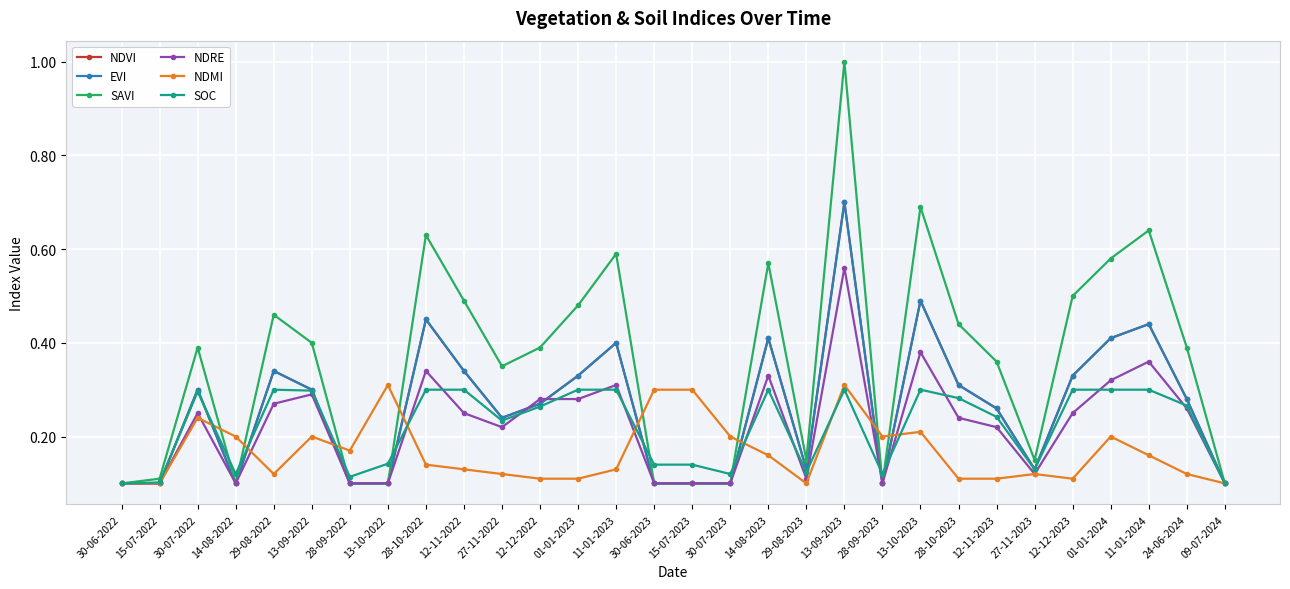

Is this an area chart (filled region under the line)?

No